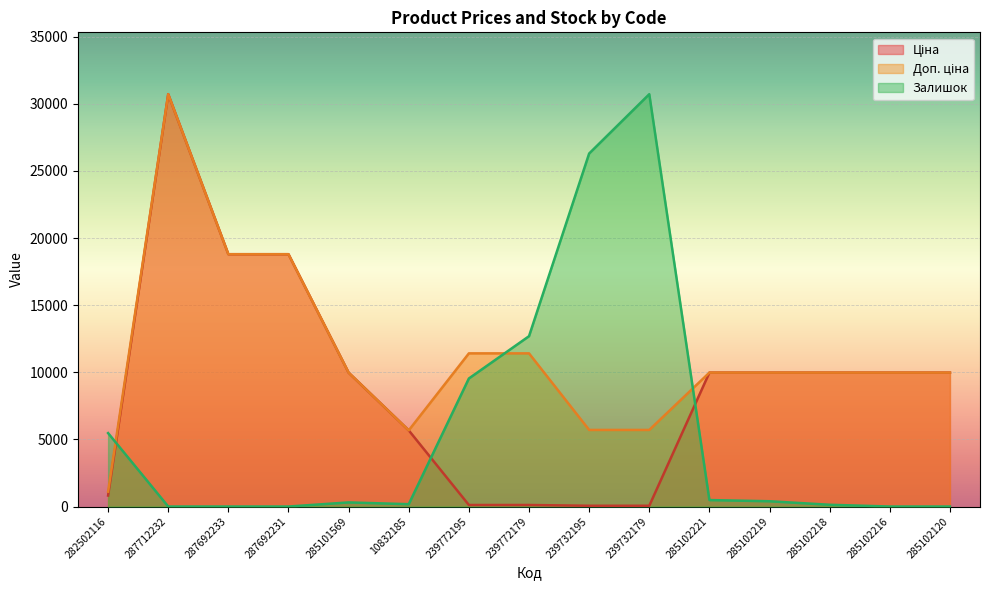

What is the label of the 8th point from the left?

239772179